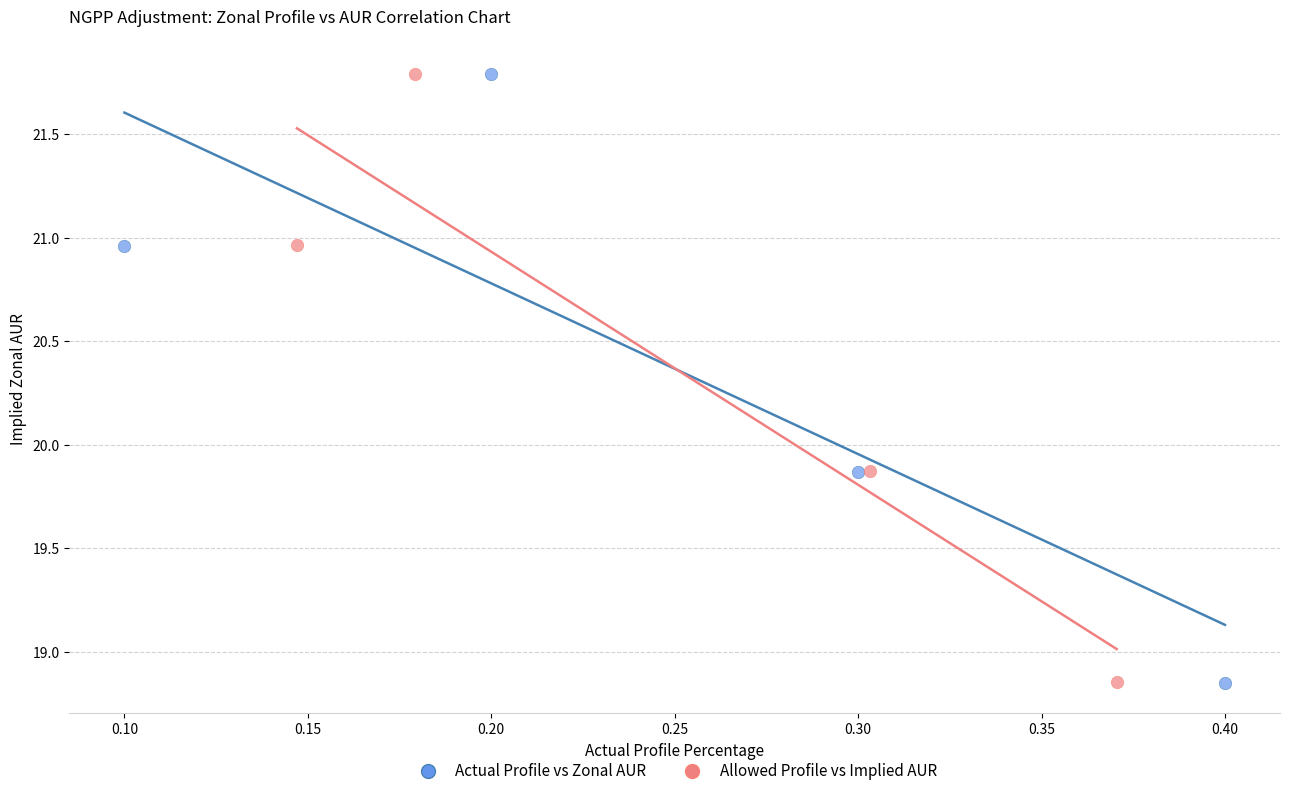

Which series has the largest Y range (max minus min)?

Allowed Profile vs Implied AUR